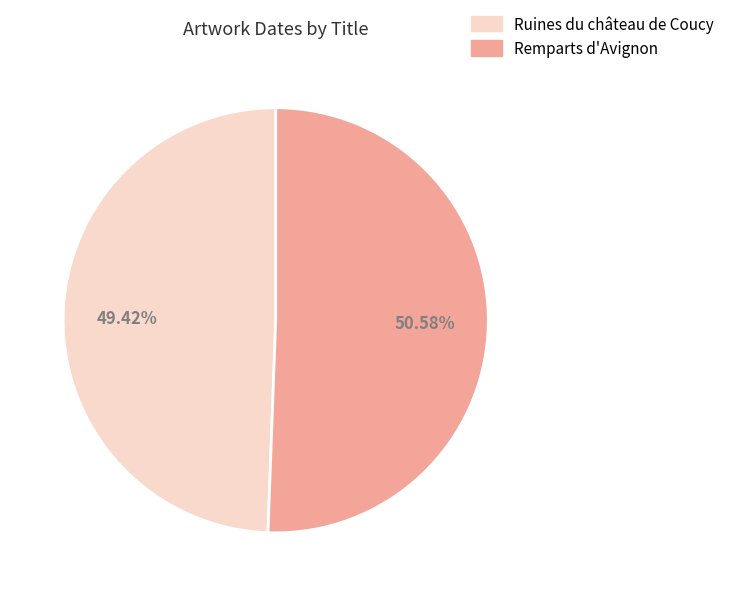

Combined, what portion of the pie is Remparts d'Avignon and Ruines du château de Coucy?

100.0%